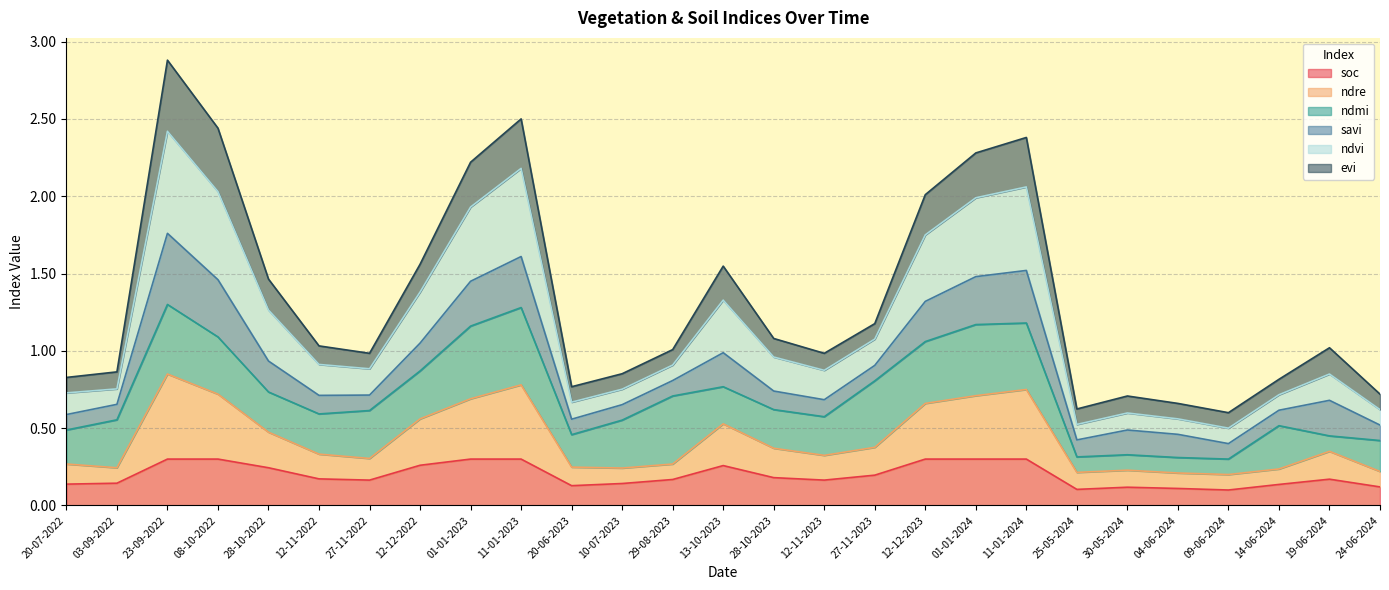

At which category is the sum across all series the highest?

23-09-2022